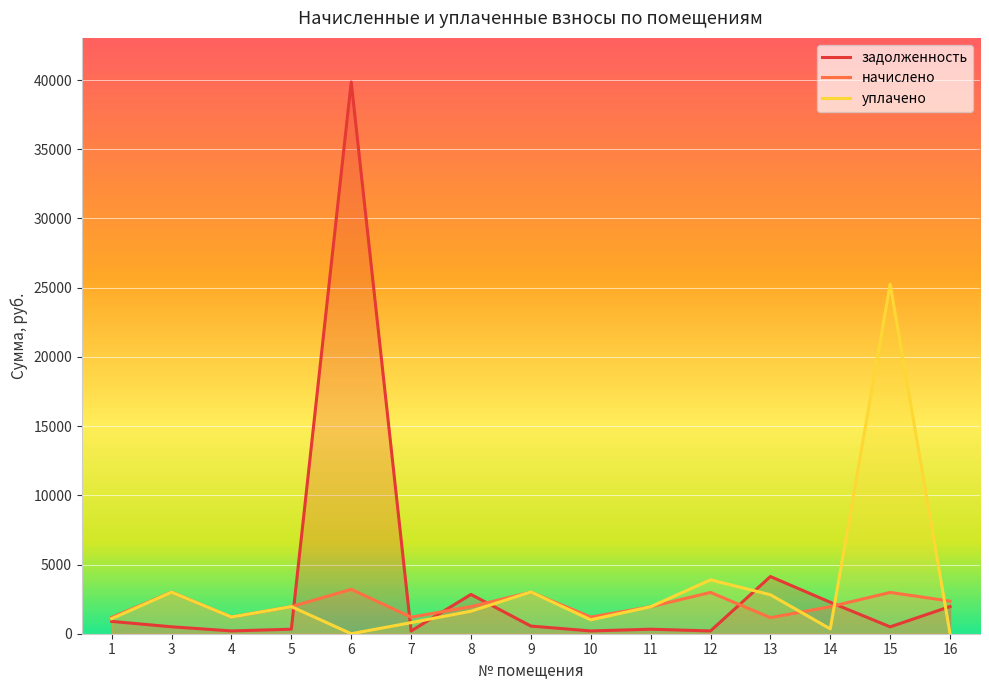

Reading left to right, extract all data points from this chart.

задолженность: 889.7	500.0	201.2	325.7	39859.1	198.0	2839.0	552.5	200.7	325.0	200.5	4131.4	2272.2	497.2	1963.0
начислено: 1177.8	3003.0	1205.1	1957.8	3205.8	1197.3	1957.8	3003.0	1205.1	1953.9	2983.5	1162.2	1953.9	2983.5	2355.6
уплачено: 1088.3	2999.8	1205.2	1956.4	0.0	802.0	1628.0	3019.0	1004.0	1952.0	3893.0	2815.0	350.0	25253.3	0.0